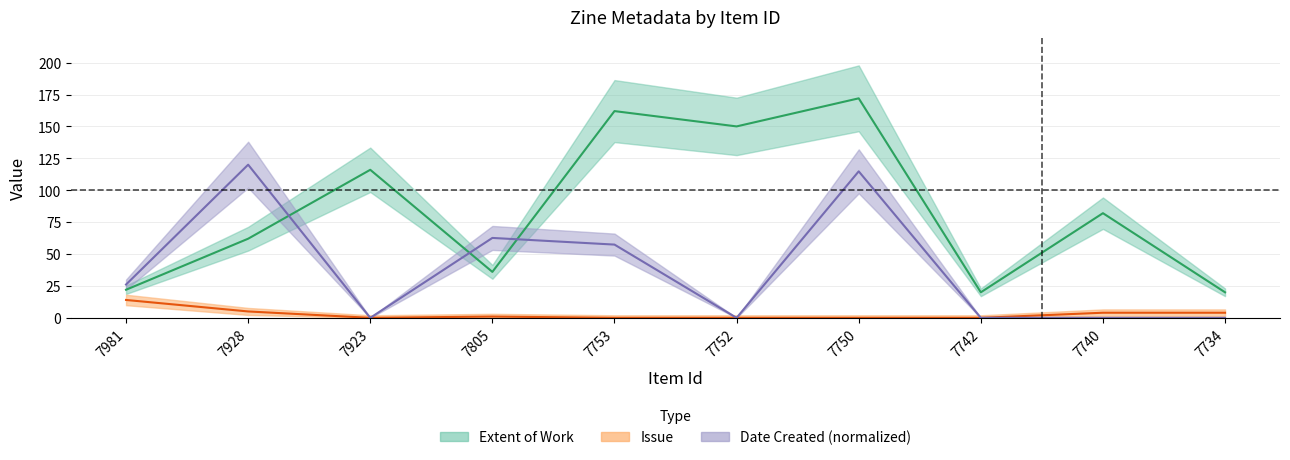

Between 7750 and 7742, which is larger?

7750